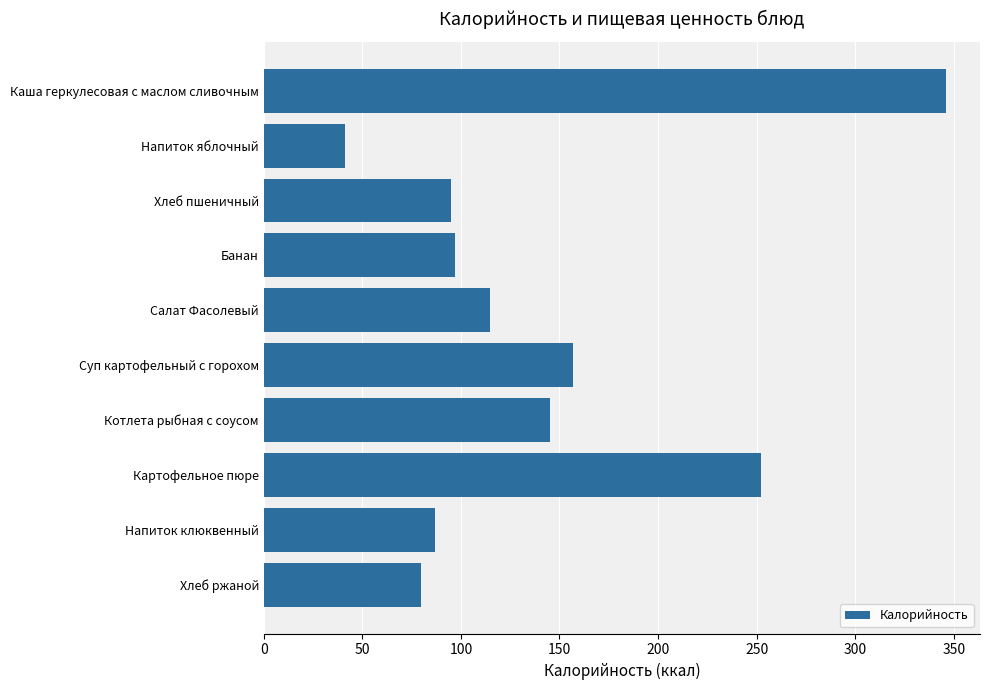

Which label corresponds to the smallest value in the chart?

Напиток яблочный